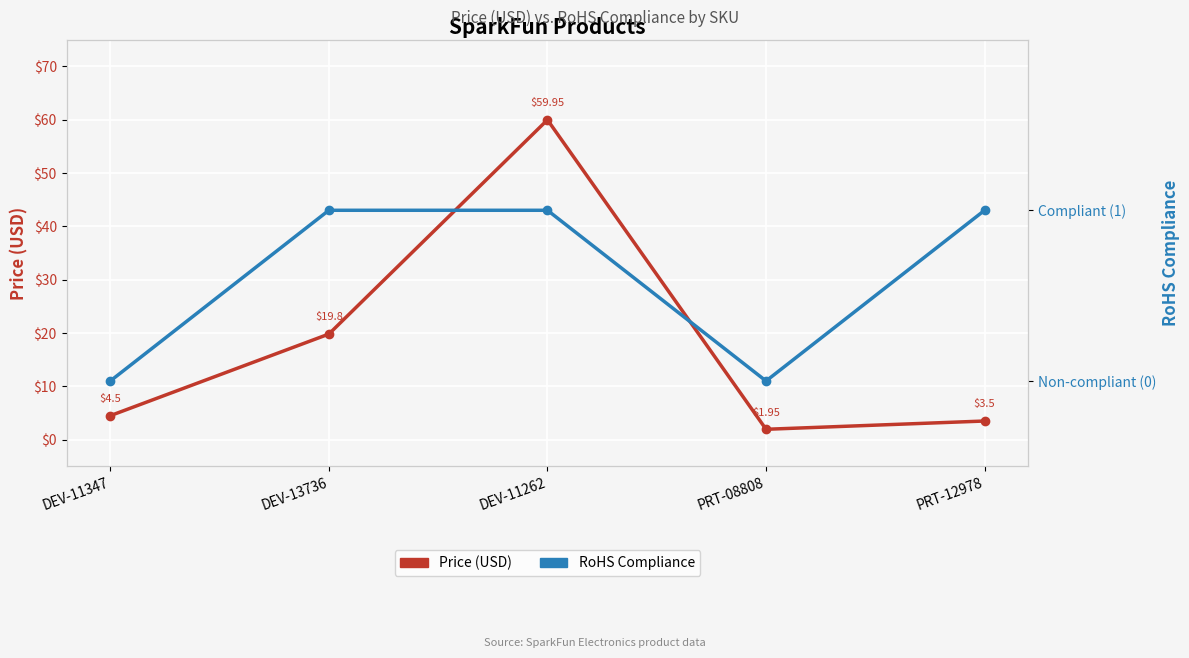

True or false: RoHS Compliance has a value of 0.6 at DEV-13736.

False